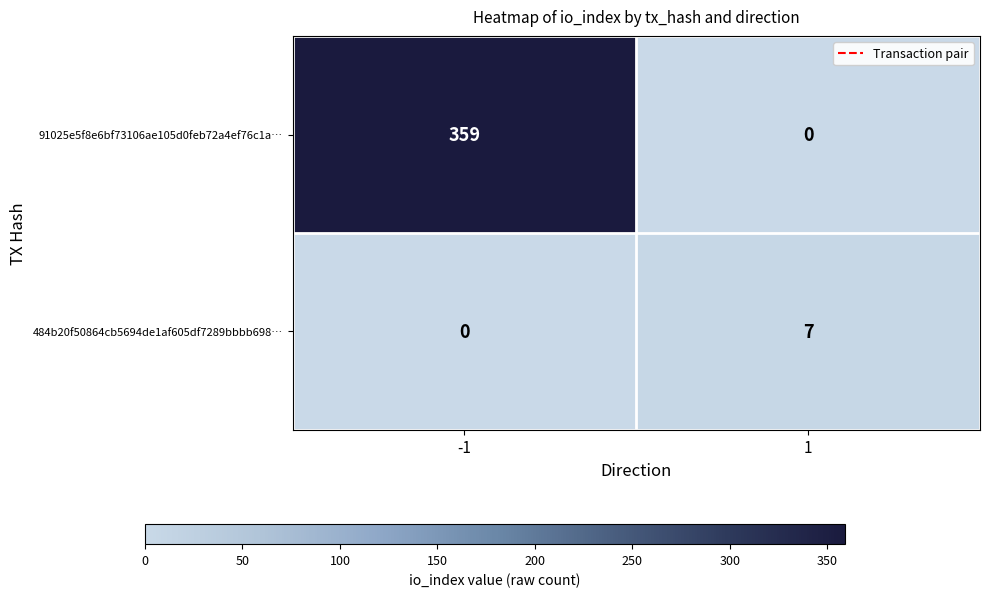

At how many categories does at least one series exceed 0?

2